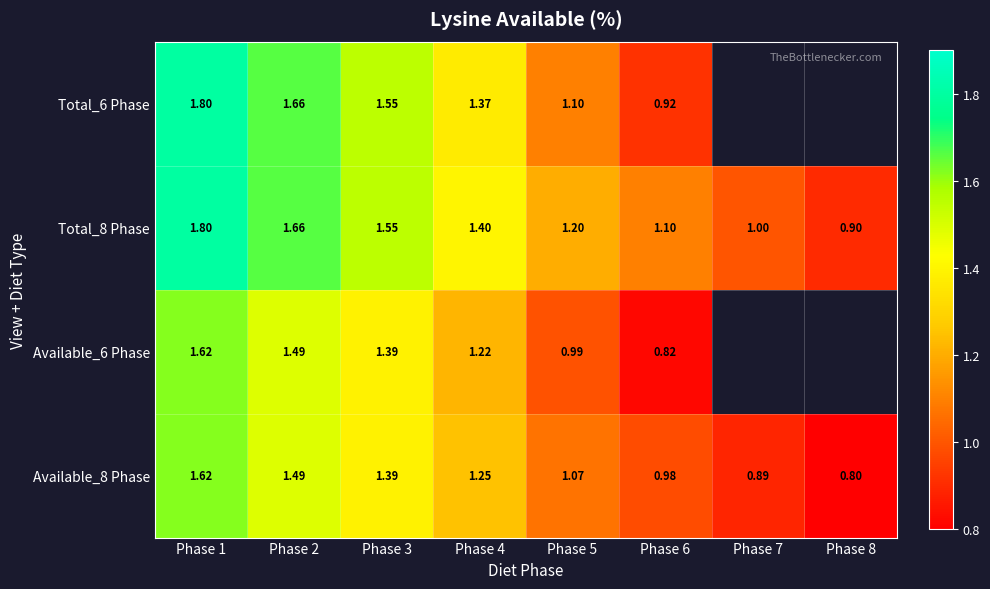

Is the value of Total_6 Phase at Phase 1 greater than the value of Available_8 Phase at Phase 4?

Yes